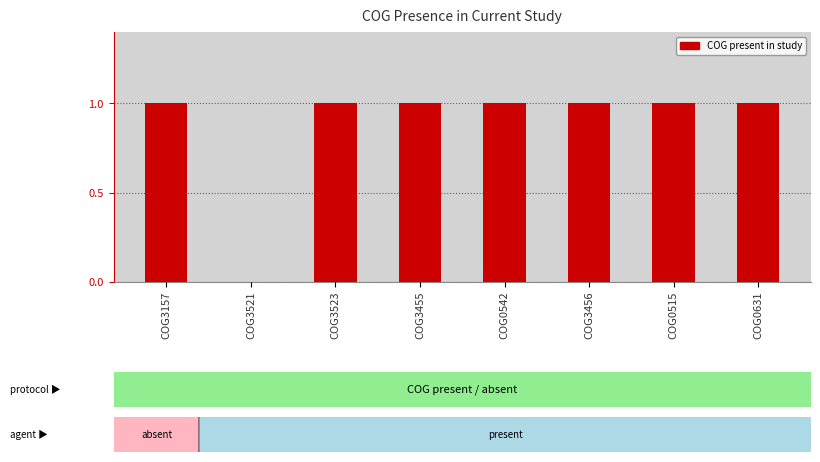

What is the change in value from COG3521 to COG3456?

+1